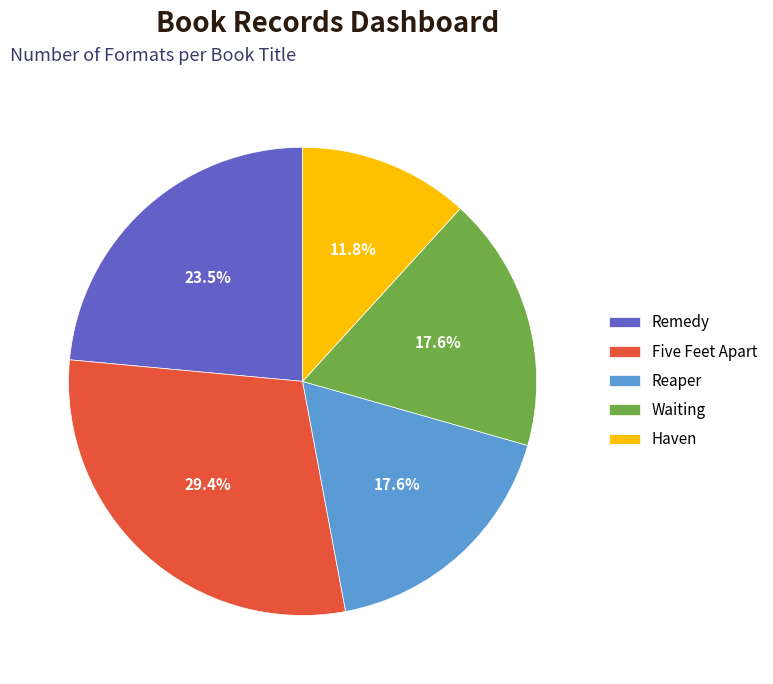

Approximately how many times larger is the value at Waiting compared to Reaper?

1.0